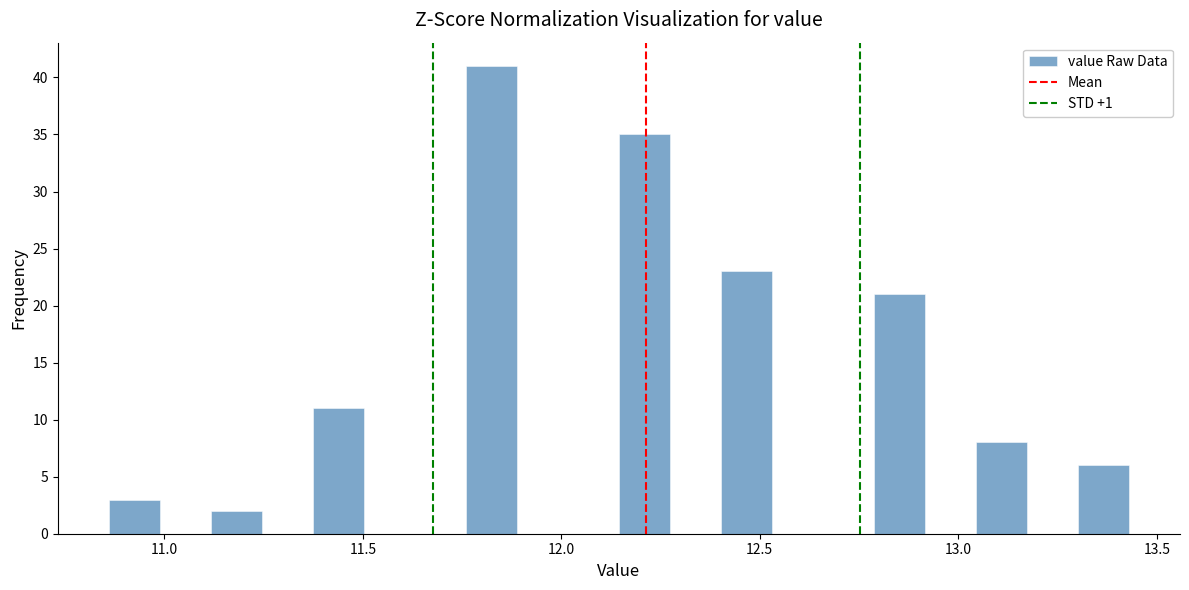

Around what value on the x-axis is the tallest bar? Give the approximate position of its centre, as read against the axis.

11.80